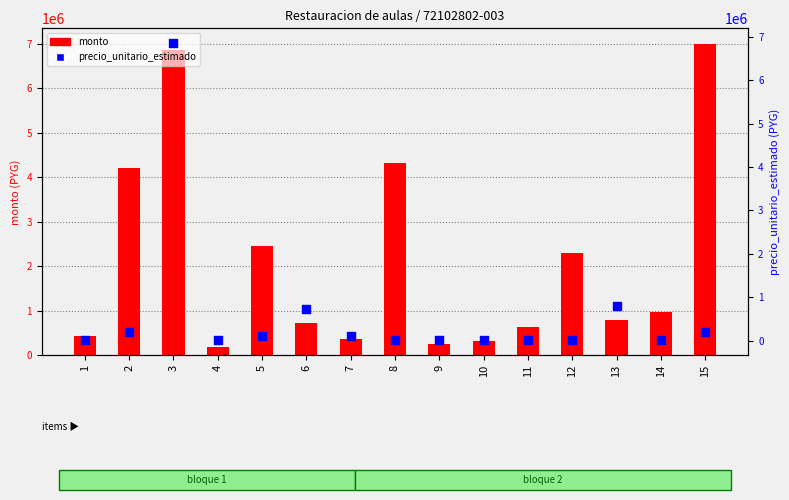

What is the total value across all series at 5?

2548000